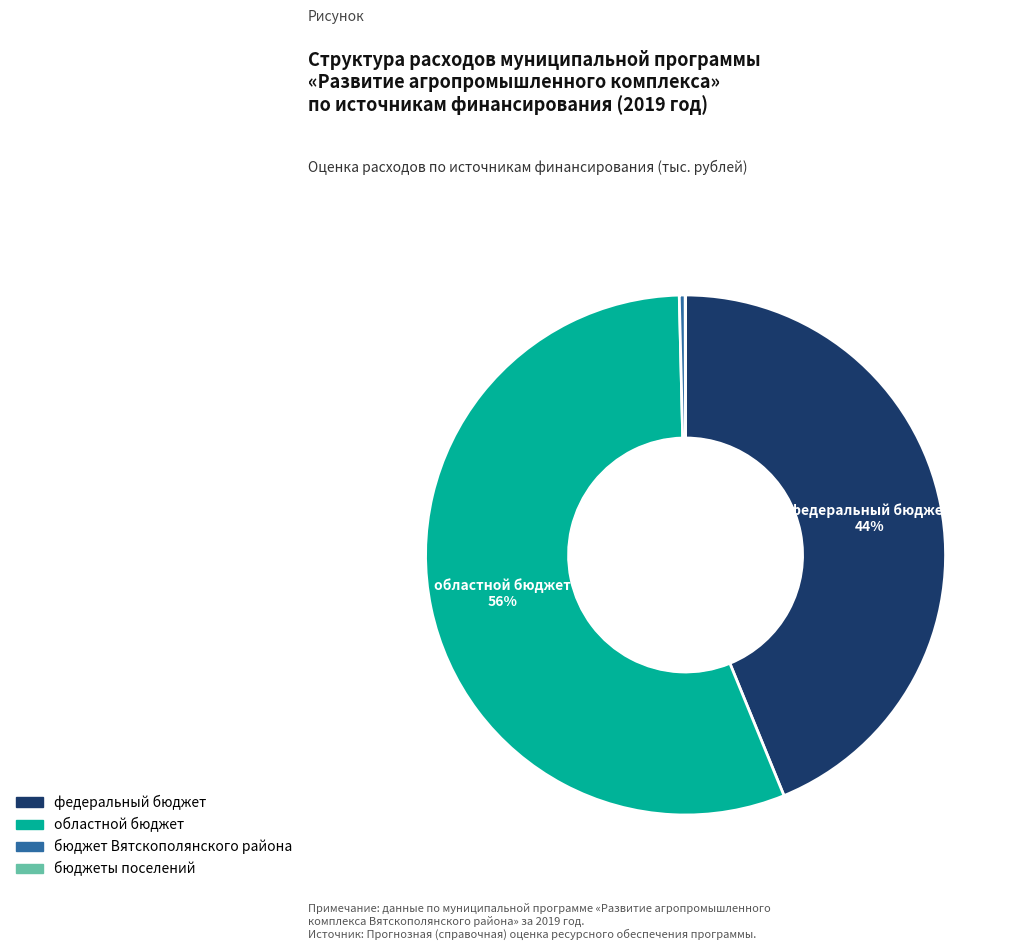

To the nearest percent, what is the difference between the largest and smallest slice percentages?

56%